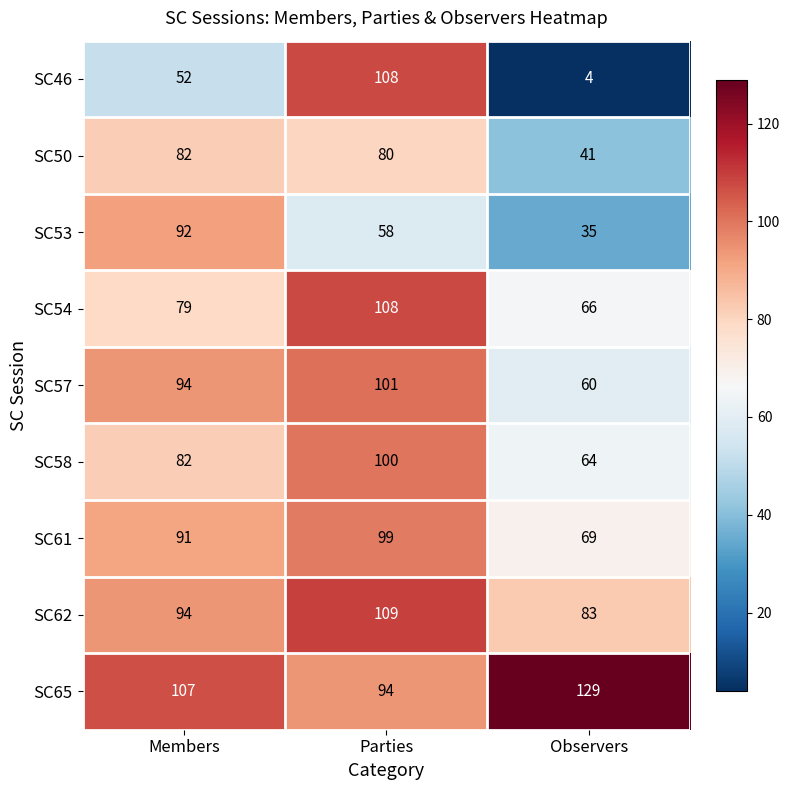

What is the sum of the SC50 values at Members and Parties?

162